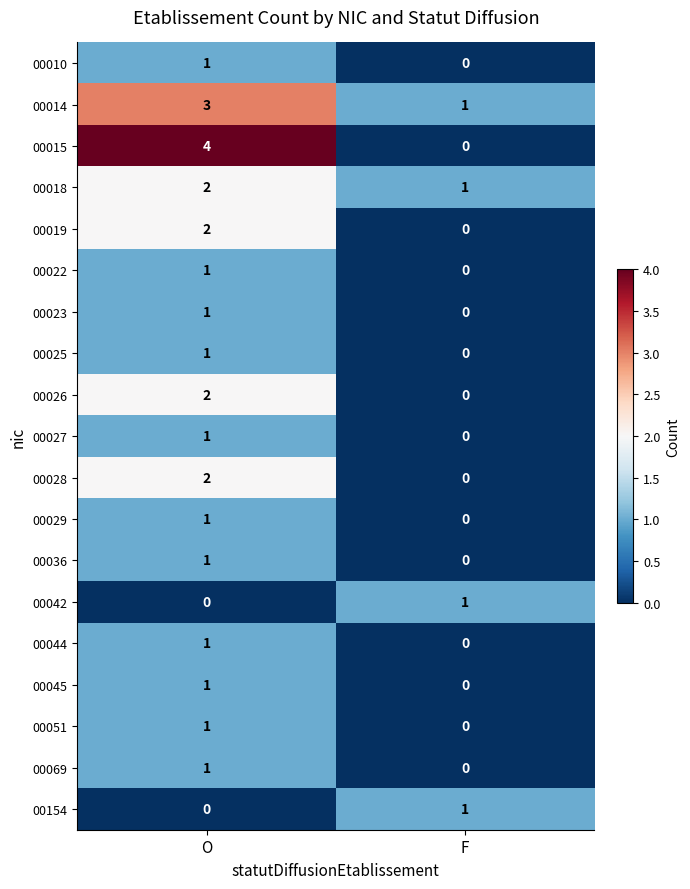

The 00069 series shows 2 at O. True or false?

False